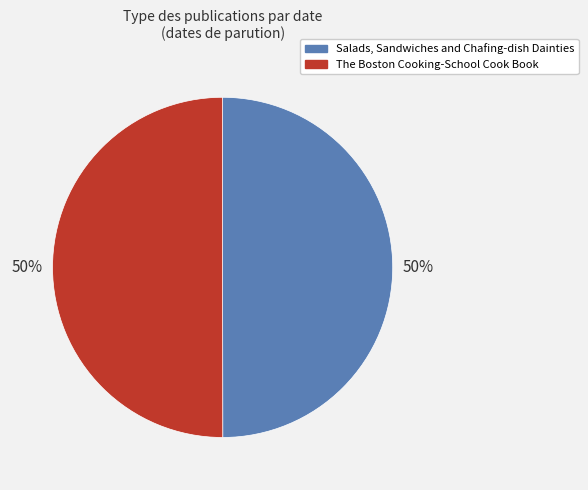

The Salads, Sandwiches and Chafing-dish Dainties slice represents 50% of the pie. True or false?

True